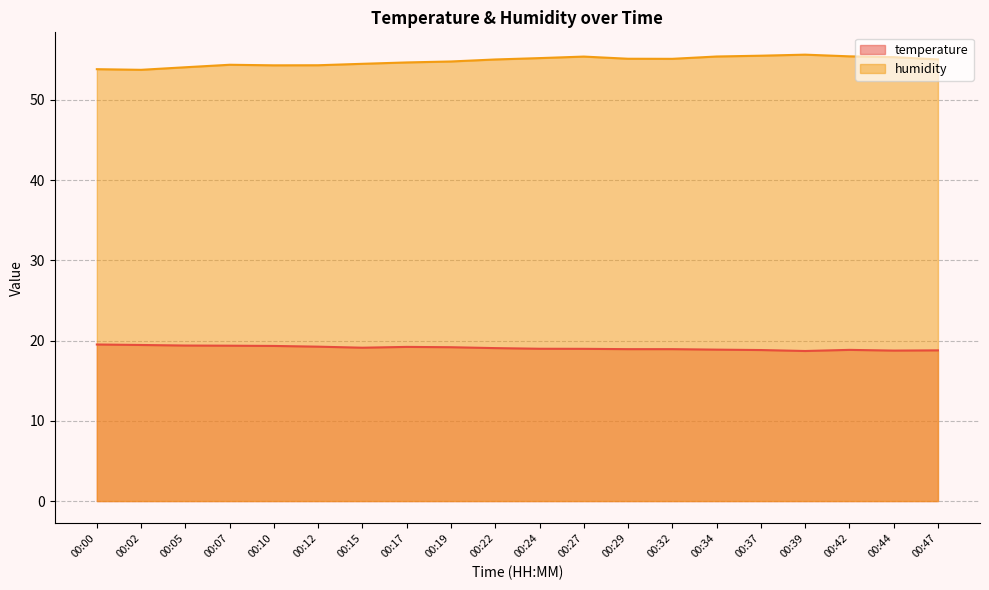

What is the sum of all humidity values?

1096.7